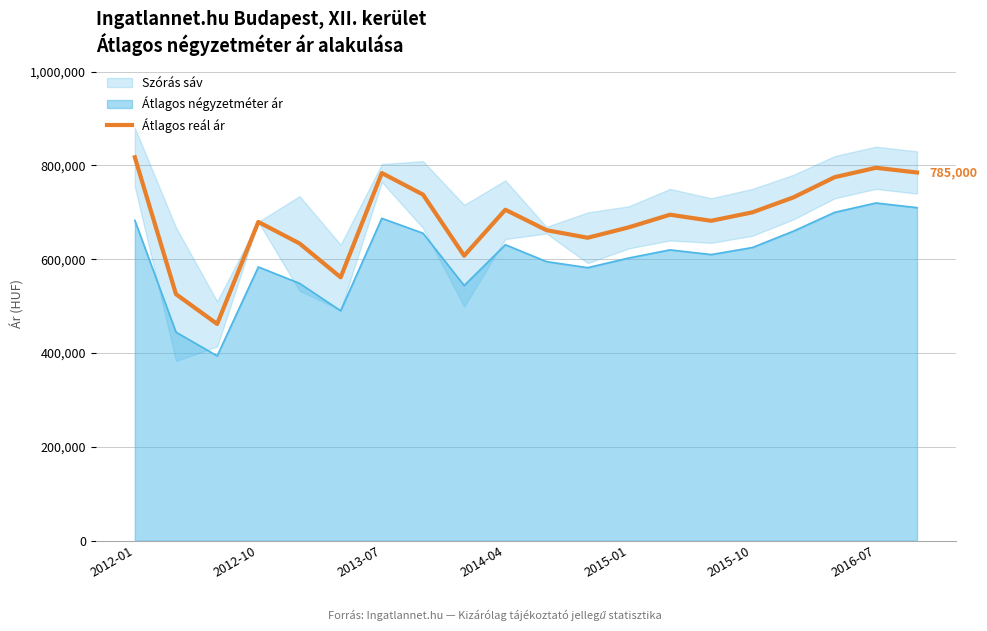

The value of Átlagos reál ár at 2015-01 is 668082. True or false?

True